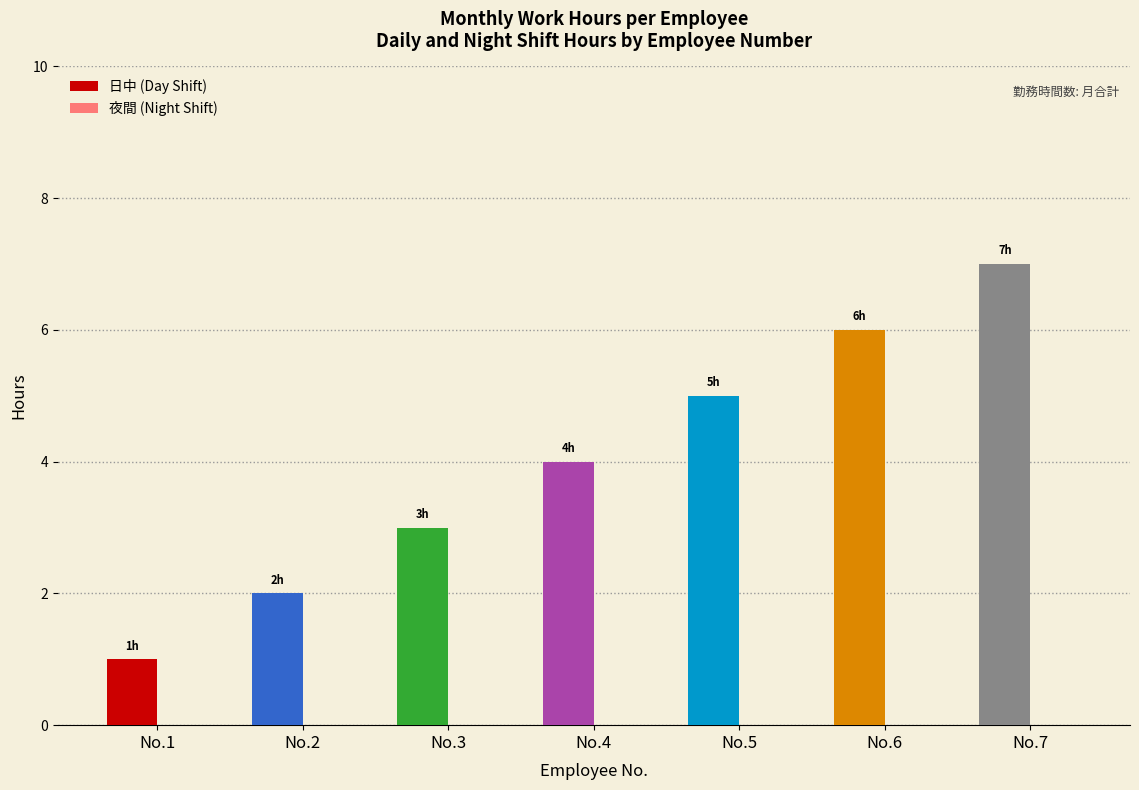

What is the difference between the maximum and second lowest values?

5